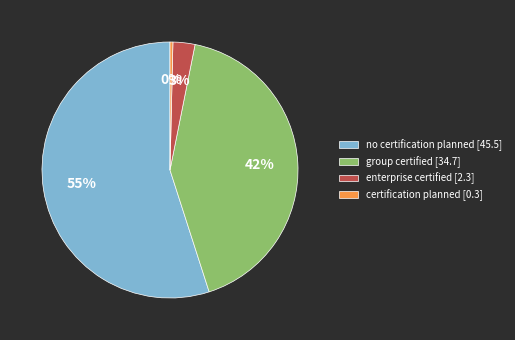

Combined, do certification planned and no certification planned account for over 50%?

Yes